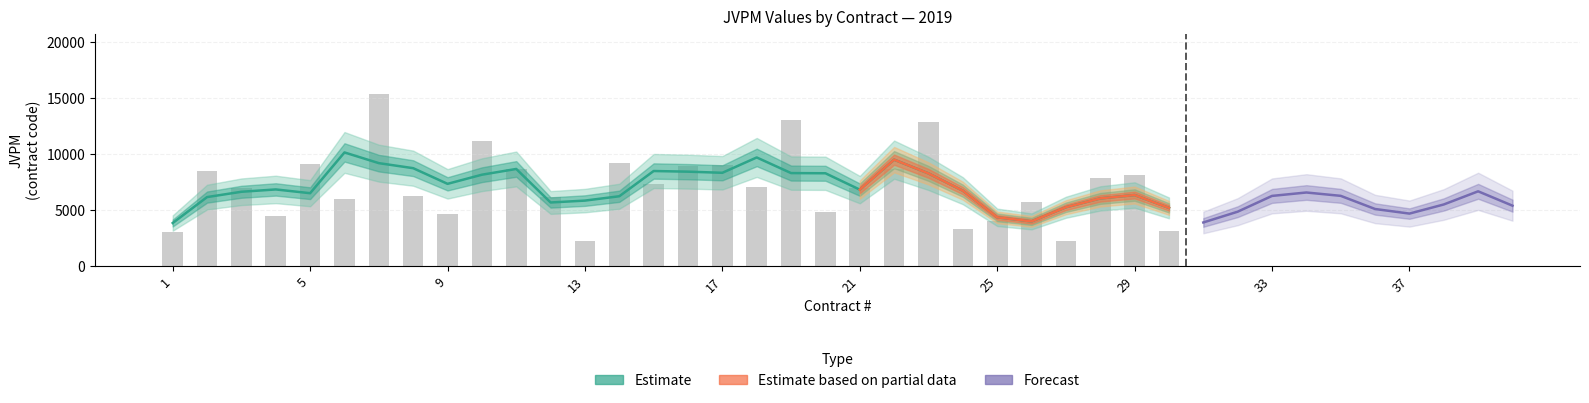

True or false: Forecast has a value of 10709 at 8.

False